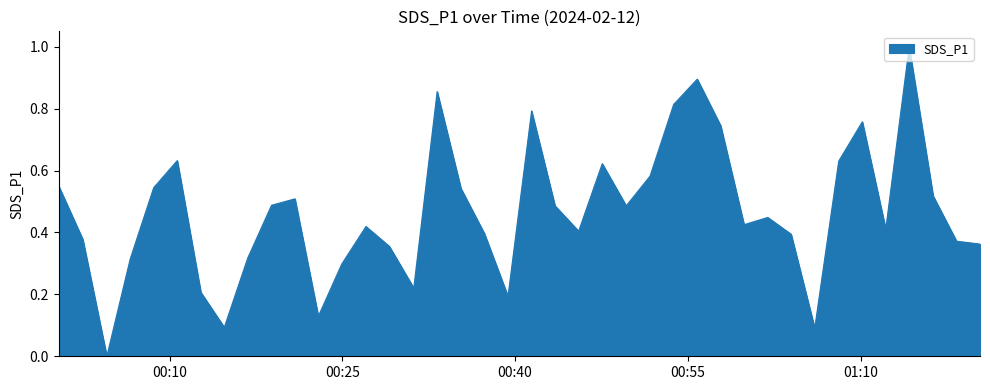

How many values are above zero?

39